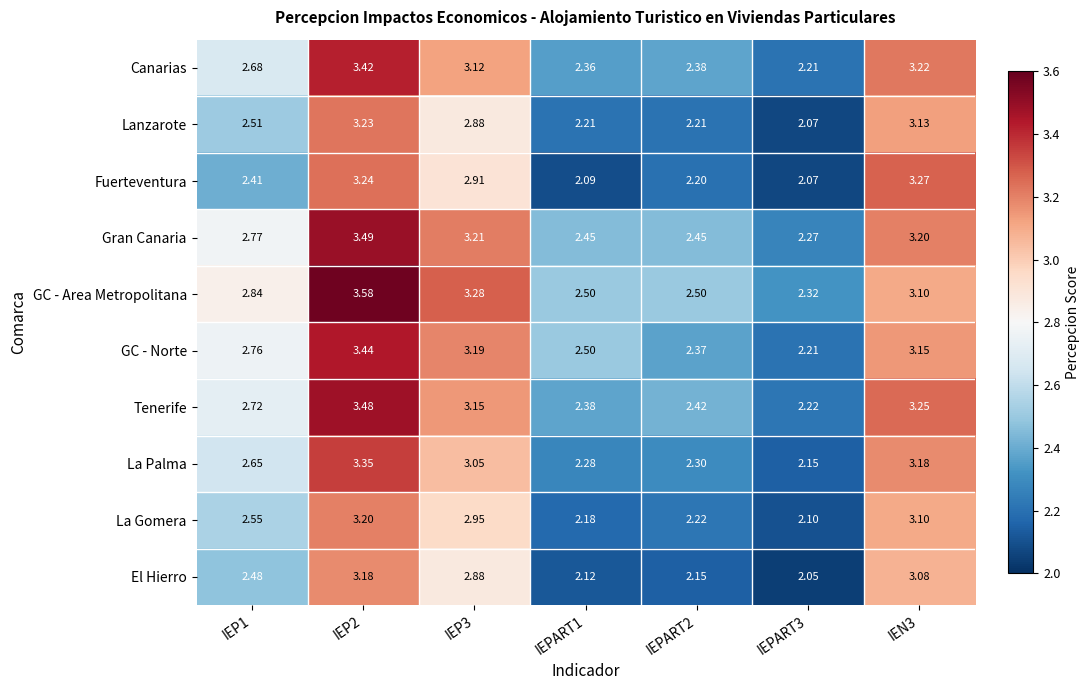

Is the value of GC - Norte at IEPART1 greater than the value of Lanzarote at IEP1?

No